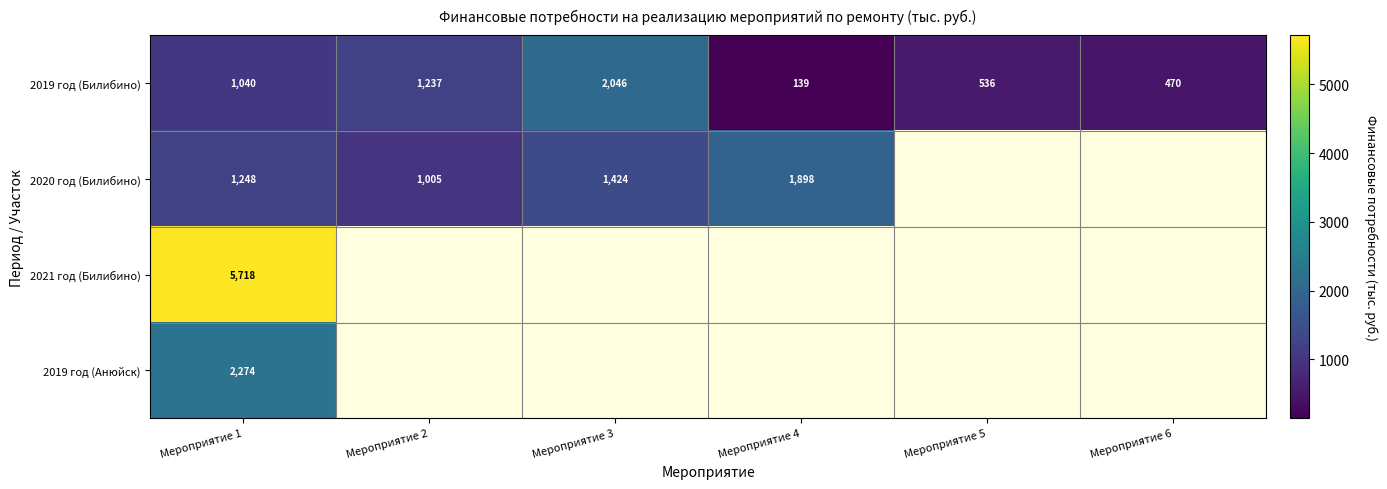

Count the number of data series in this chart.

4